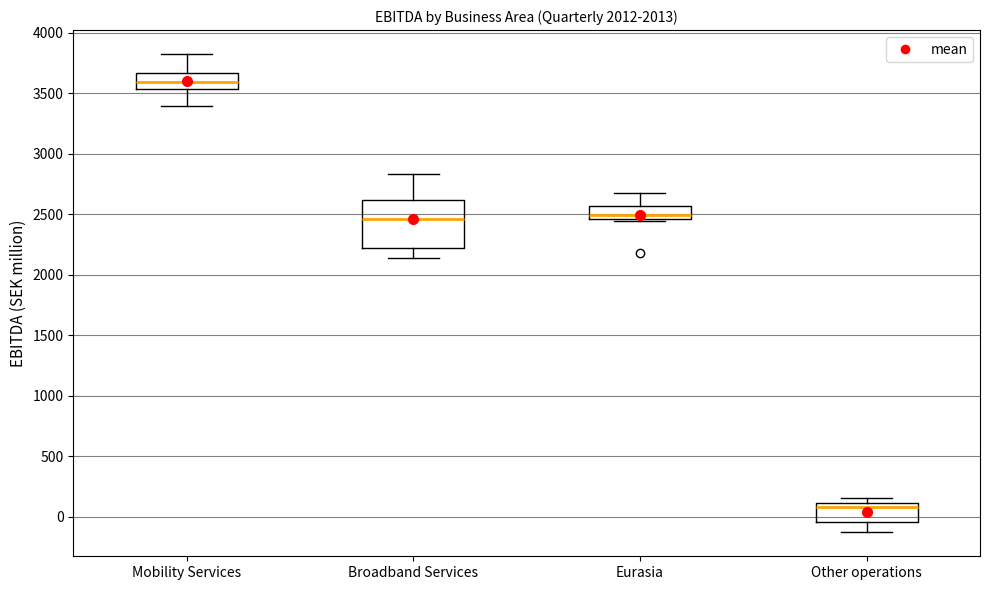

Which box is the tallest, from its lower edge to its upper edge?

Broadband Services